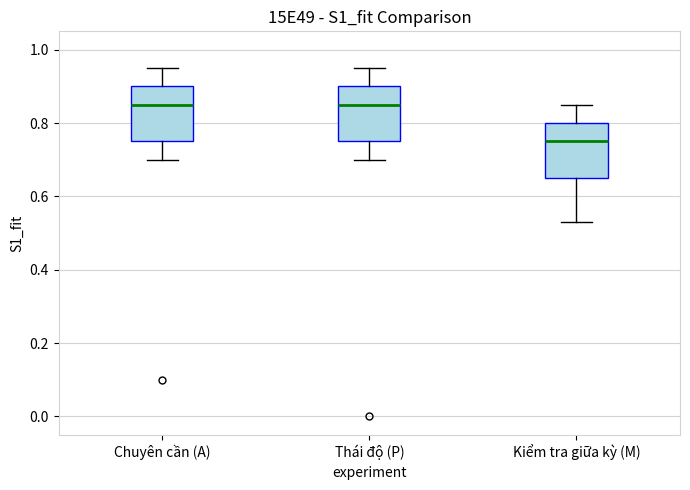

Where does the upper whisker of the box for Chuyên cần (A) end on the y-axis? The values are not printed on the chart, so give them approximately, as read against the axis.

0.96